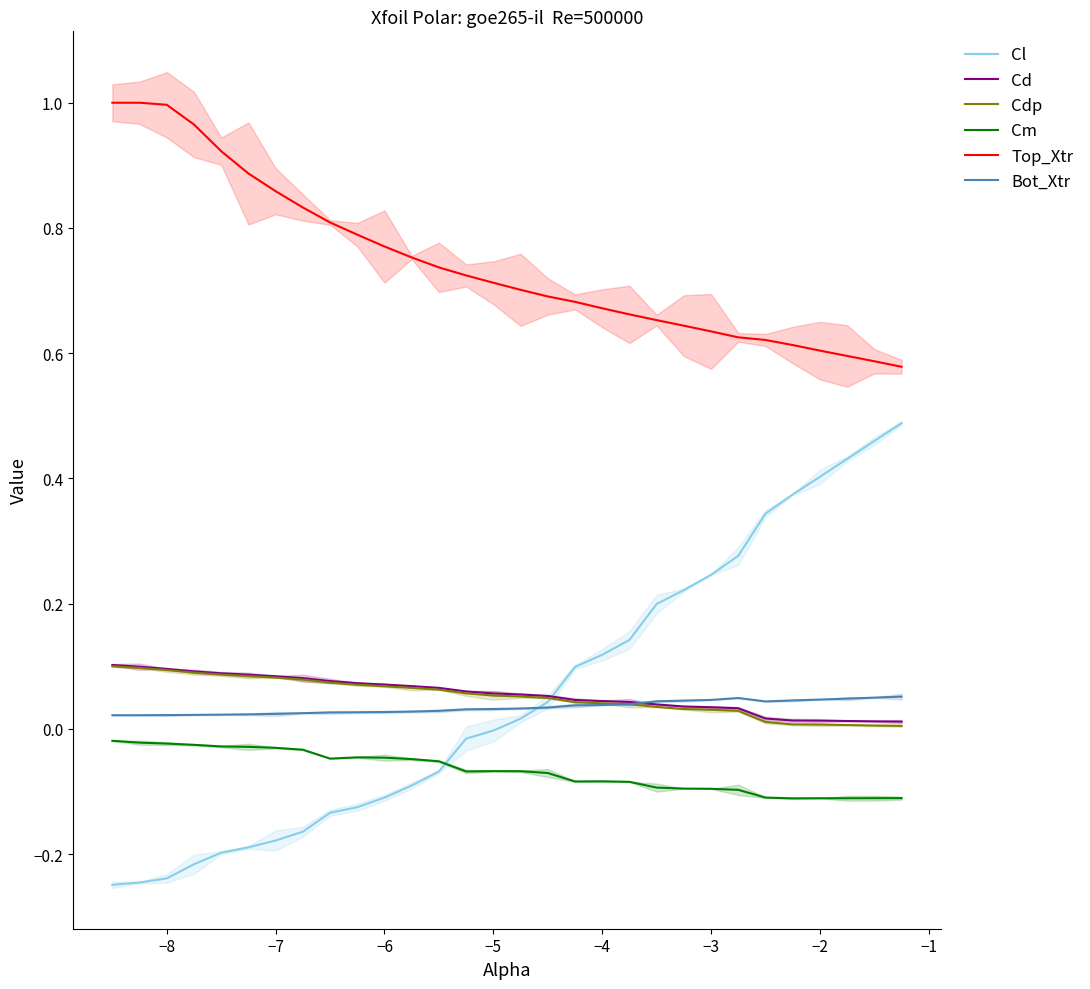

Count the number of data series in this chart.

6